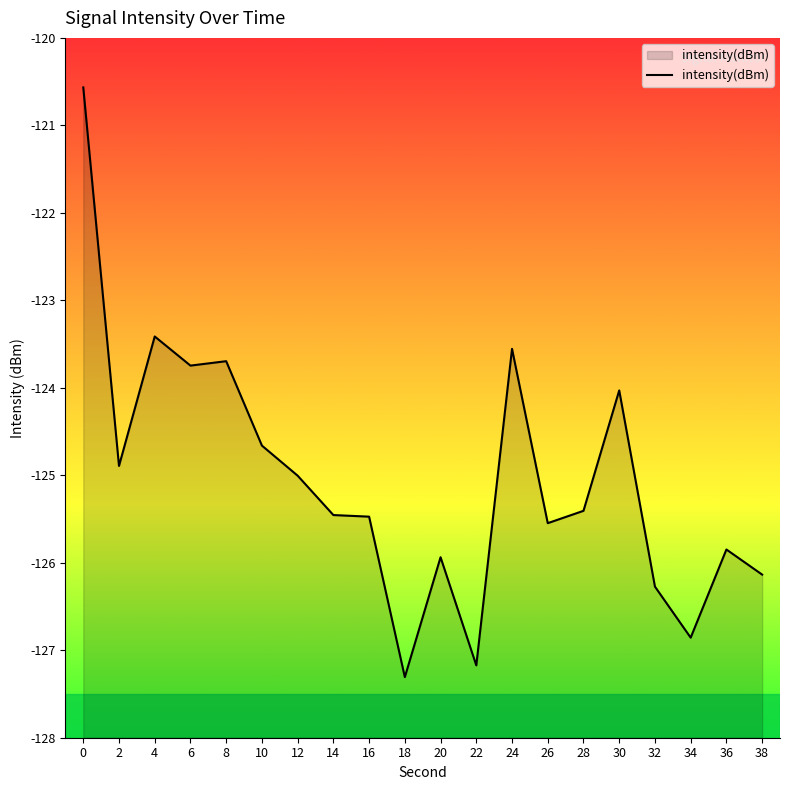

What is the greatest value displayed?

-120.6